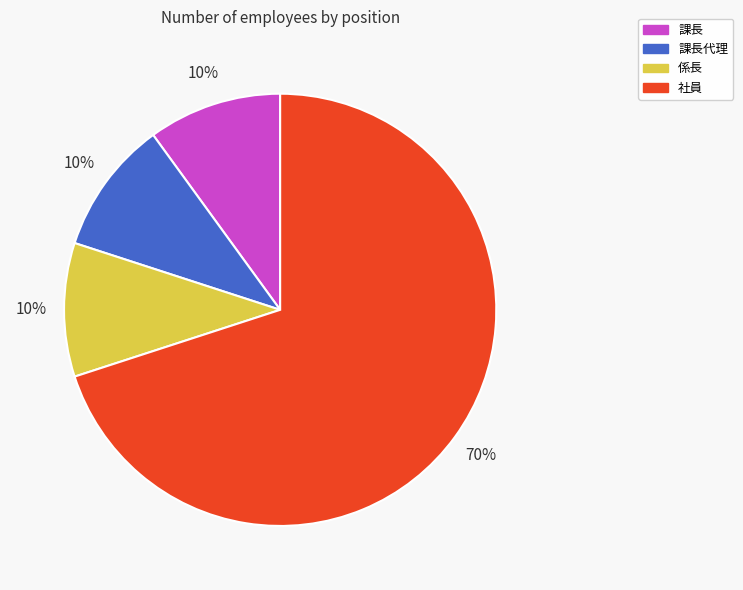

How many segments does this pie chart have?

4